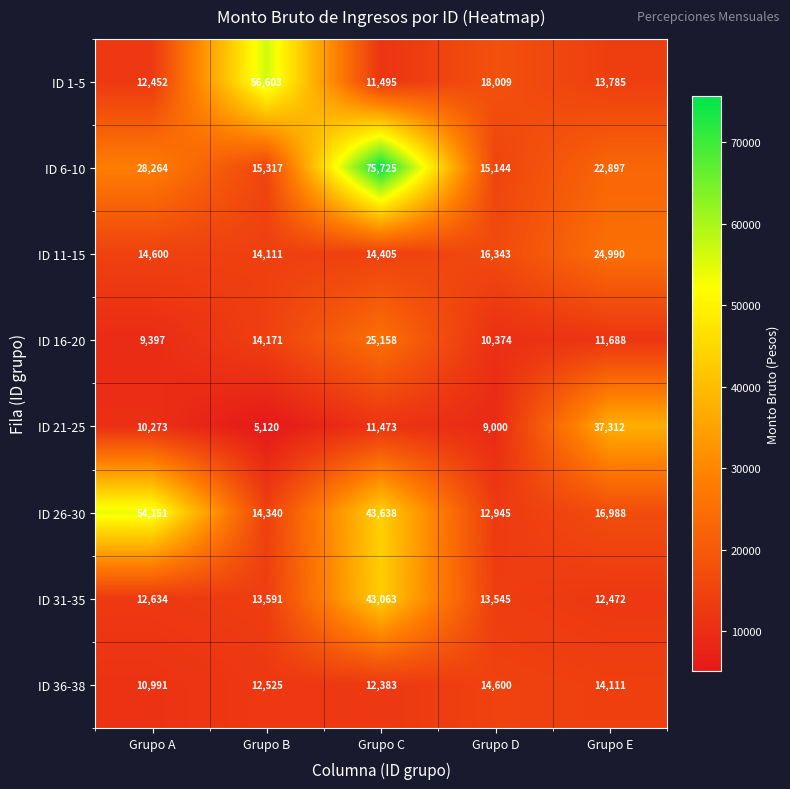

Which series has the largest total across all categories?

ID 6-10